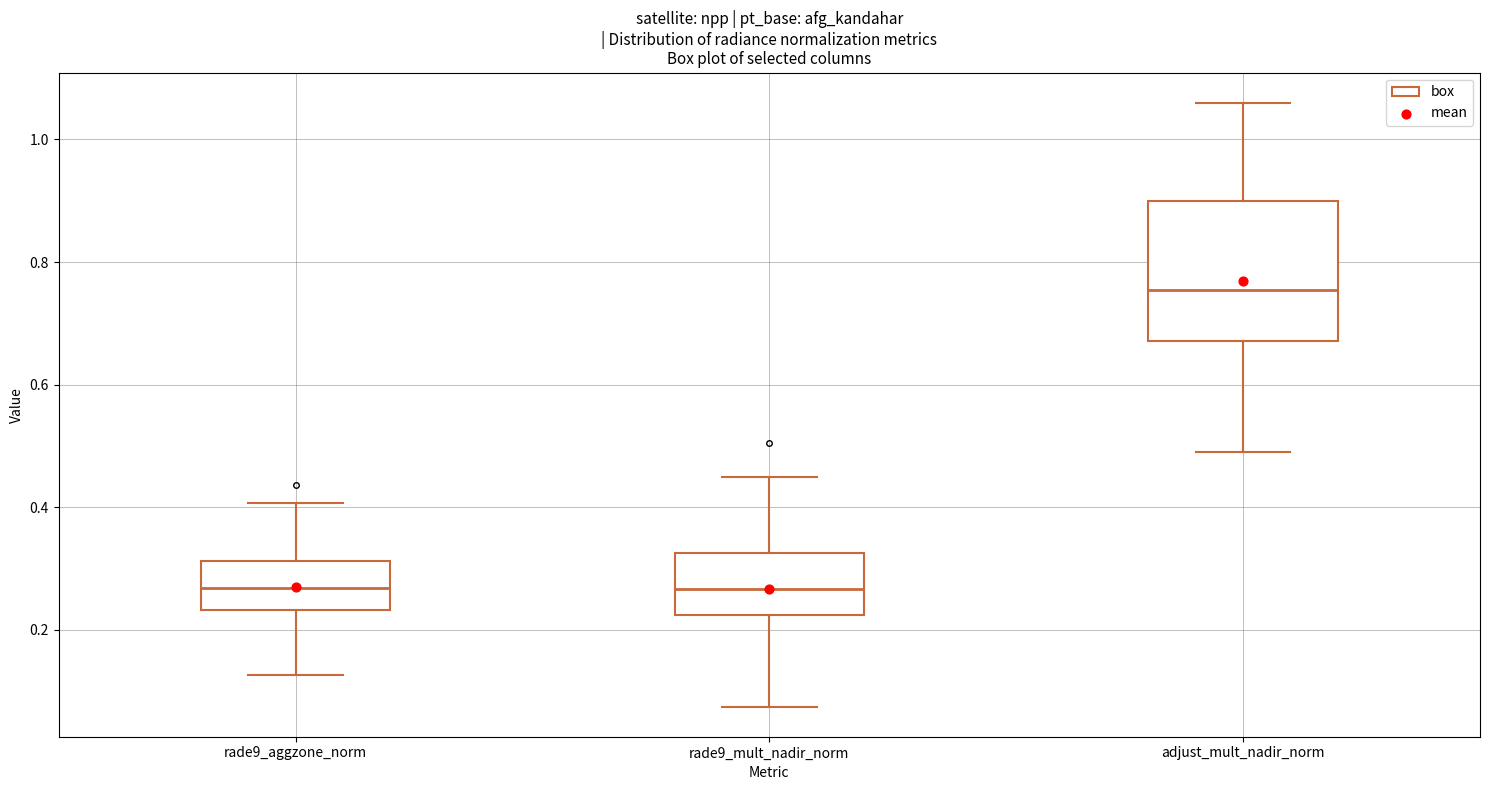

Comparing the boxes themselves (not the whiskers), which one is the tallest?

adjust_mult_nadir_norm